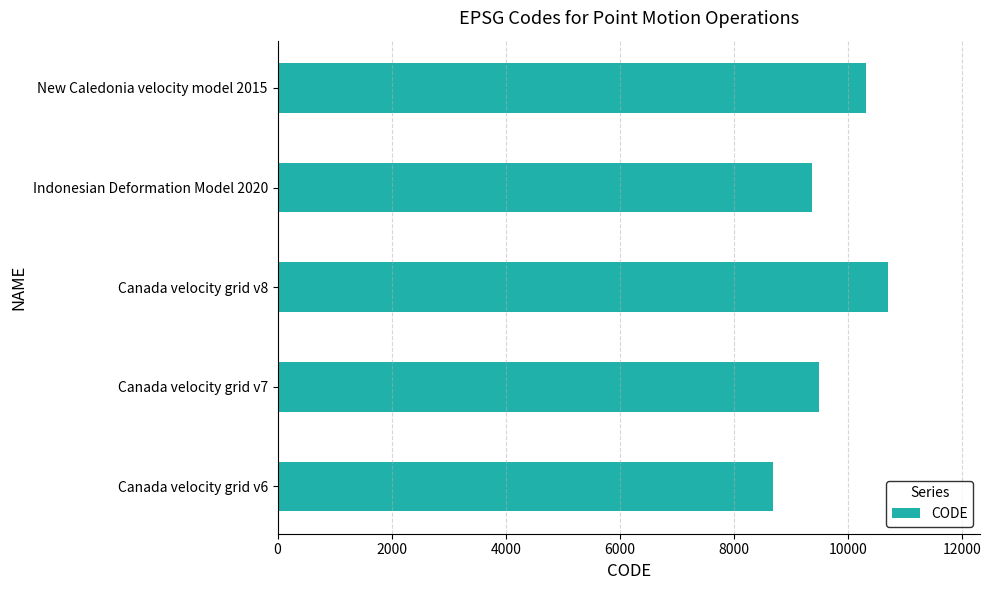

Reading bottom to top, extract all data points from this chart.

8676	9483	10707	9375	10323